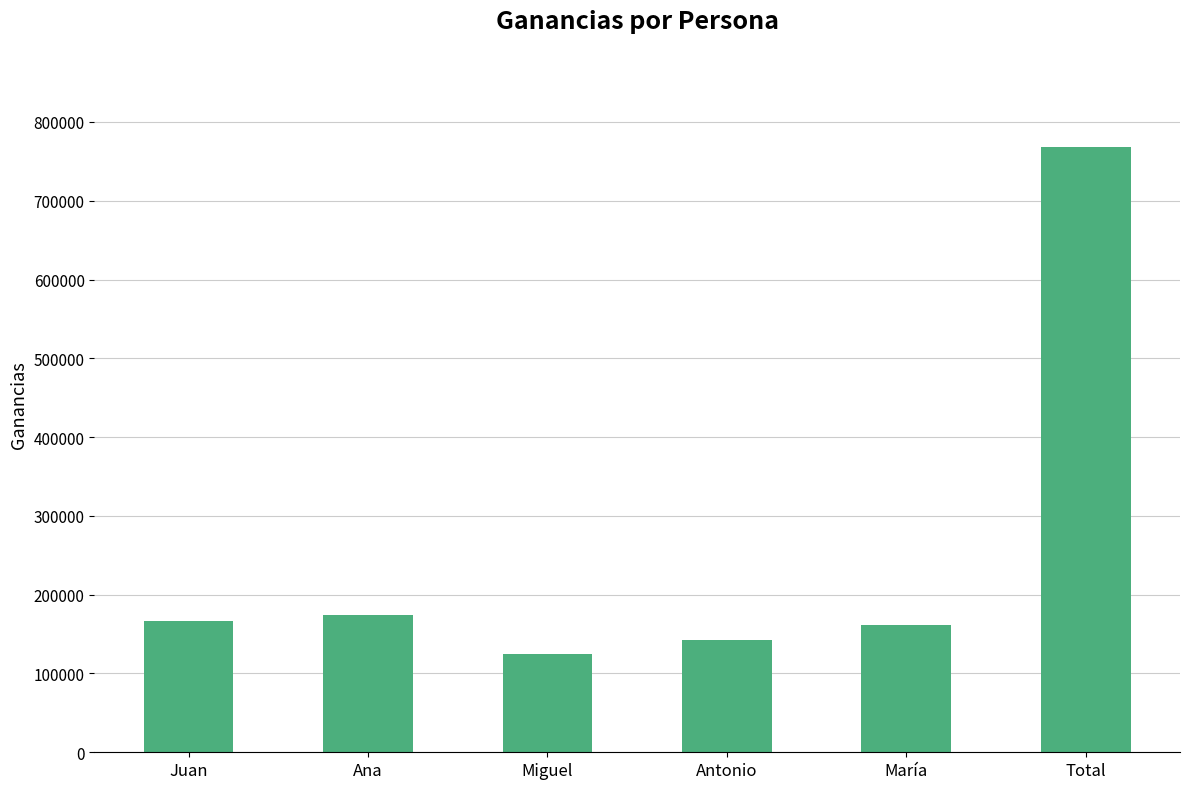

True or false: the data shows 183492 at Miguel.

False